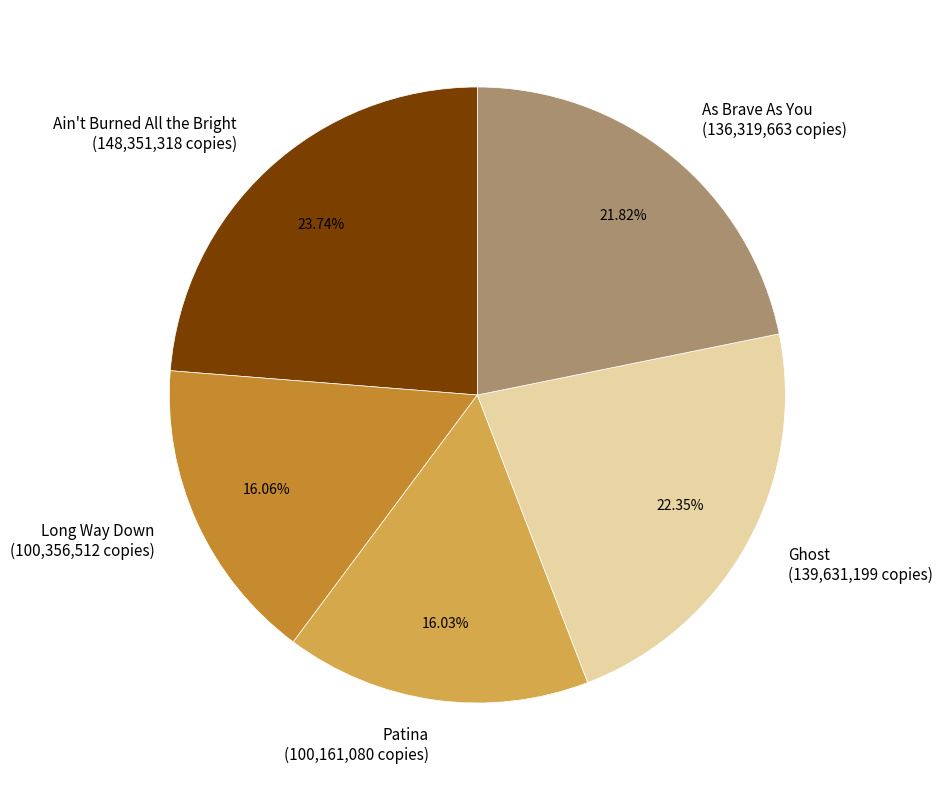

What portion of the pie excludes As Brave As You?

78.2%